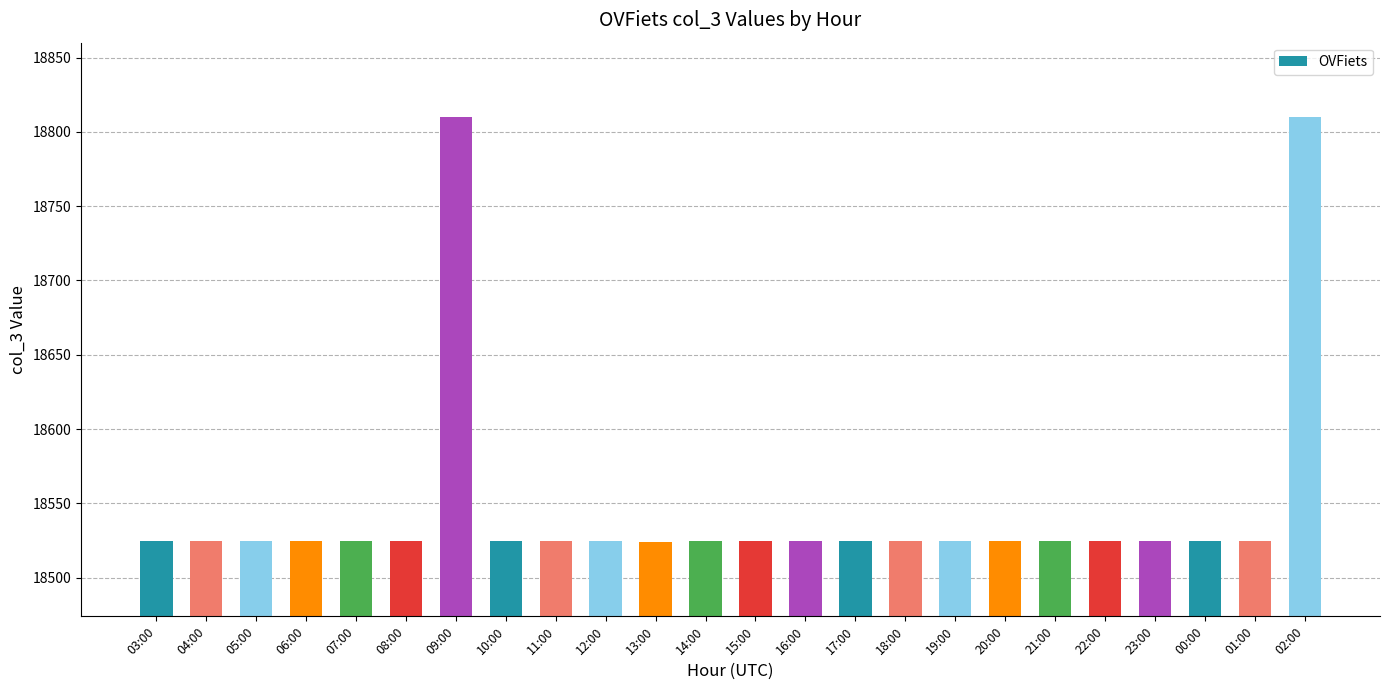

Reading right to left, extract all data points from this chart.

18810	18525	18525	18525	18525	18525	18525	18525	18525	18525	18525	18525	18525	18524	18525	18525	18525	18810	18525	18525	18525	18525	18525	18525